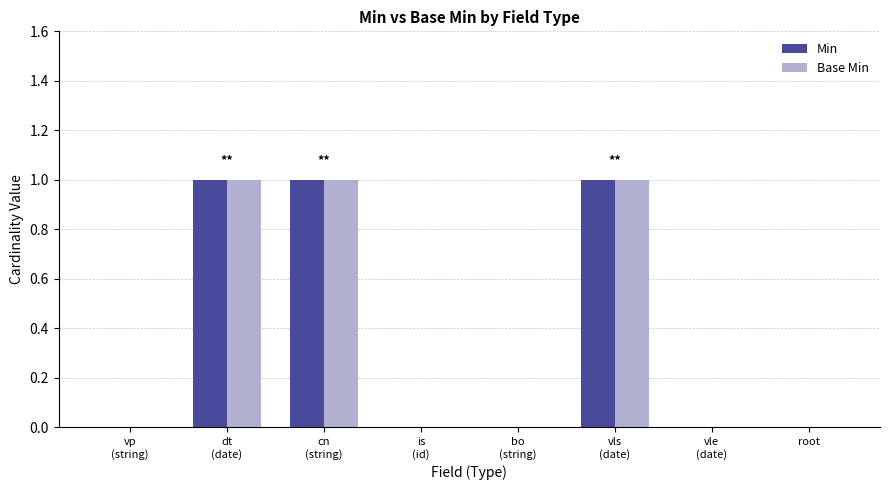

Is the value of Min at cn
(string) greater than the value of Base Min at bo
(string)?

Yes